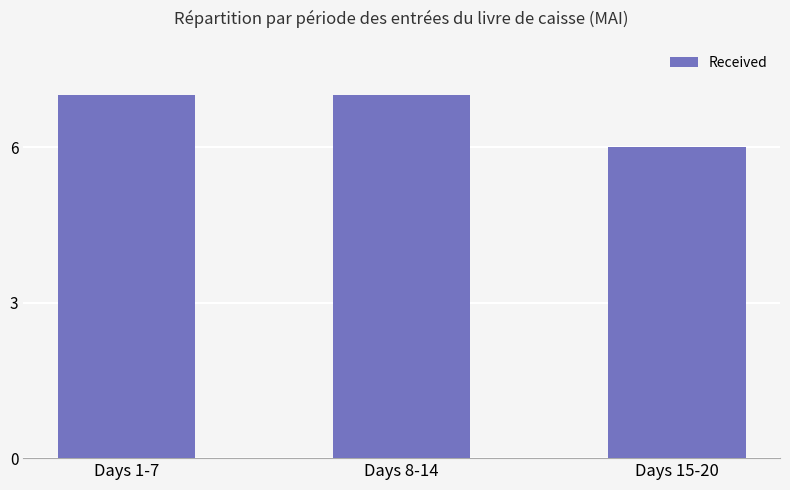

Which label corresponds to the smallest value in the chart?

Days 15-20